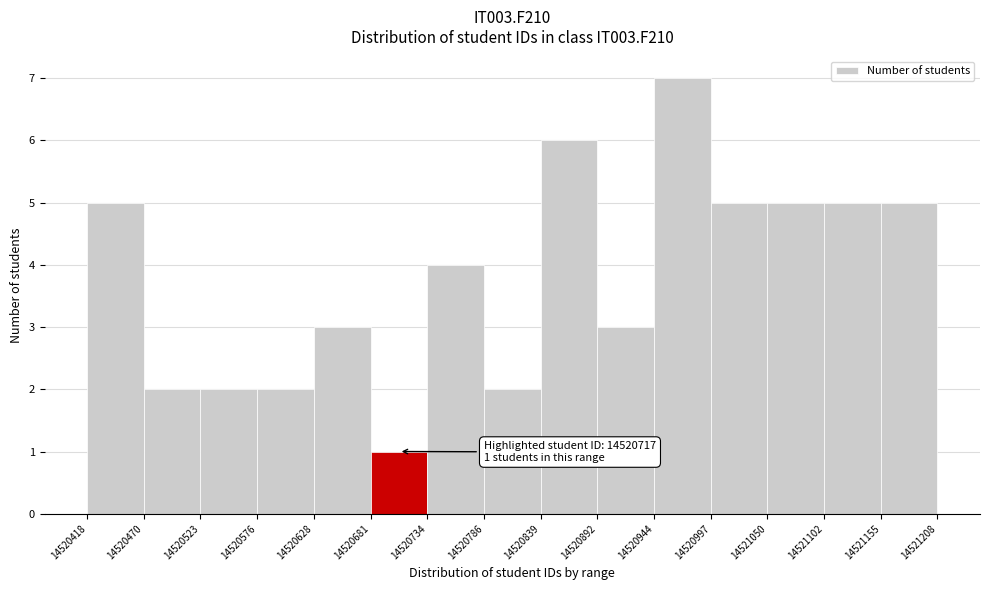

Over which range of the x-axis is the bar tallest?

14520944 to 14520997